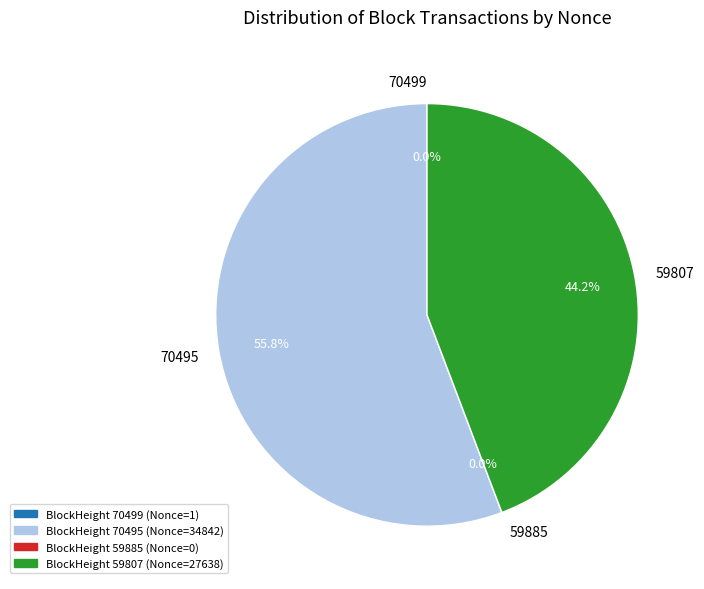

To the nearest percent, what is the combined percentage of 59807 and 59885?

44%